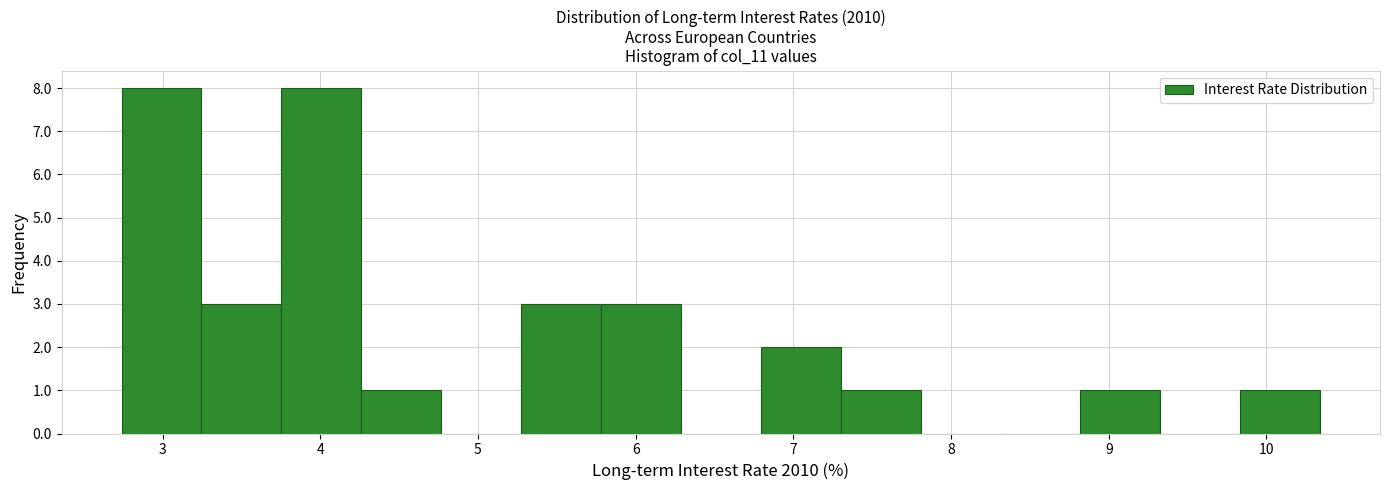

Reading left to right, list every bar in this chart as the range it spans on the x-axis followed by its height. Neither the bar edges nor the heights are printed on the chart, so give them approximately, as read against the axes.

2.7 to 3.2: 8
3.2 to 3.8: 3
3.8 to 4.3: 8
4.3 to 4.8: 1
4.8 to 5.3: 0
5.3 to 5.8: 3
5.8 to 6.3: 3
6.3 to 6.8: 0
6.8 to 7.3: 2
7.3 to 7.8: 1
7.8 to 8.3: 0
8.3 to 8.8: 0
8.8 to 9.3: 1
9.3 to 9.8: 0
9.8 to 10.3: 1